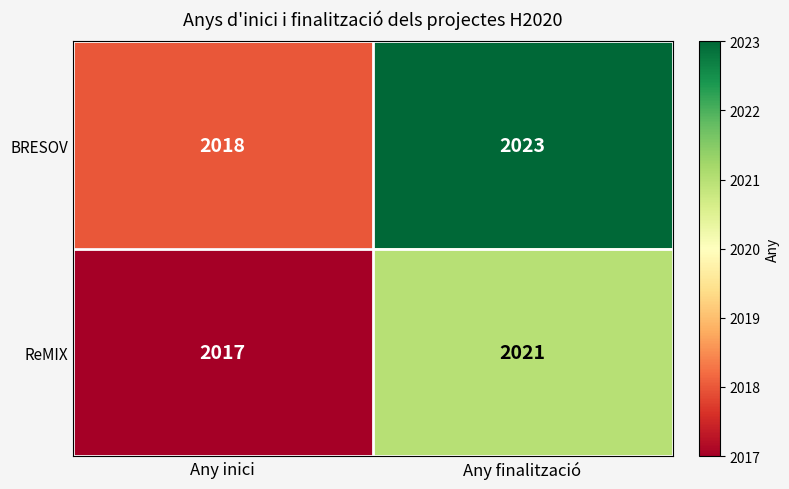

Rank the series by their maximum value, from highest to lowest.

BRESOV, ReMIX